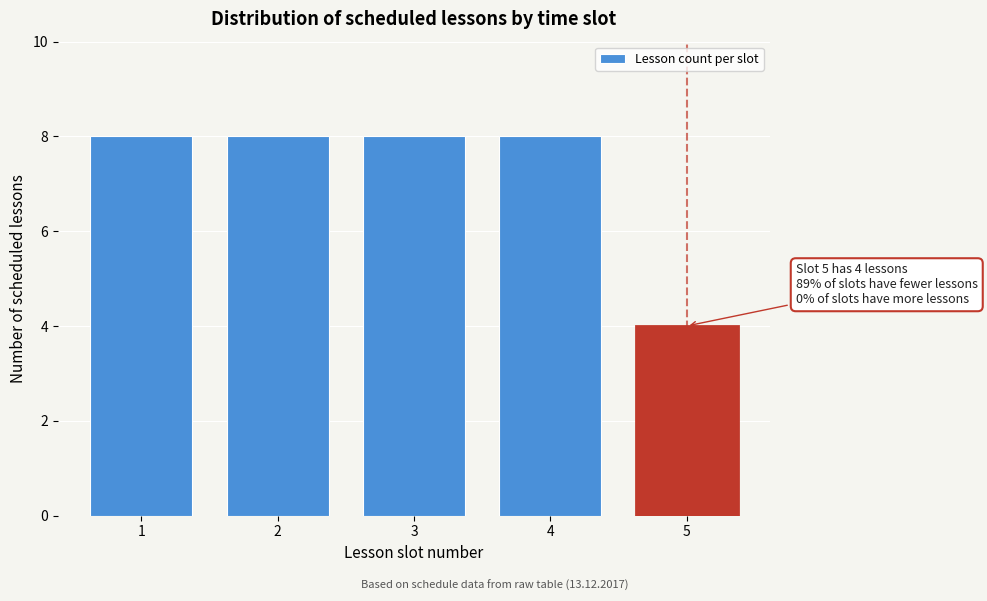

Reading right to left, what are all the values shown in this chart?

5=4	4=8	3=8	2=8	1=8